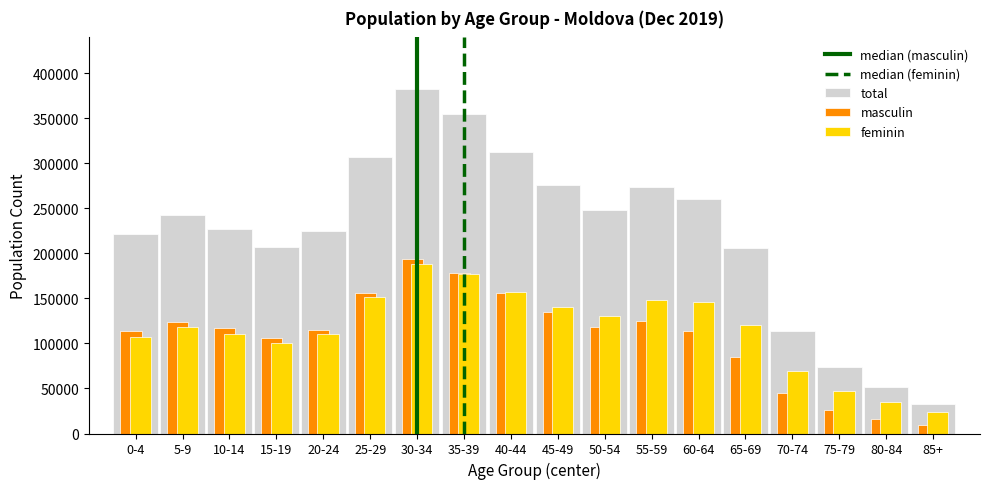

What is the difference between the feminin values at 5-9 and 40-44?

39563